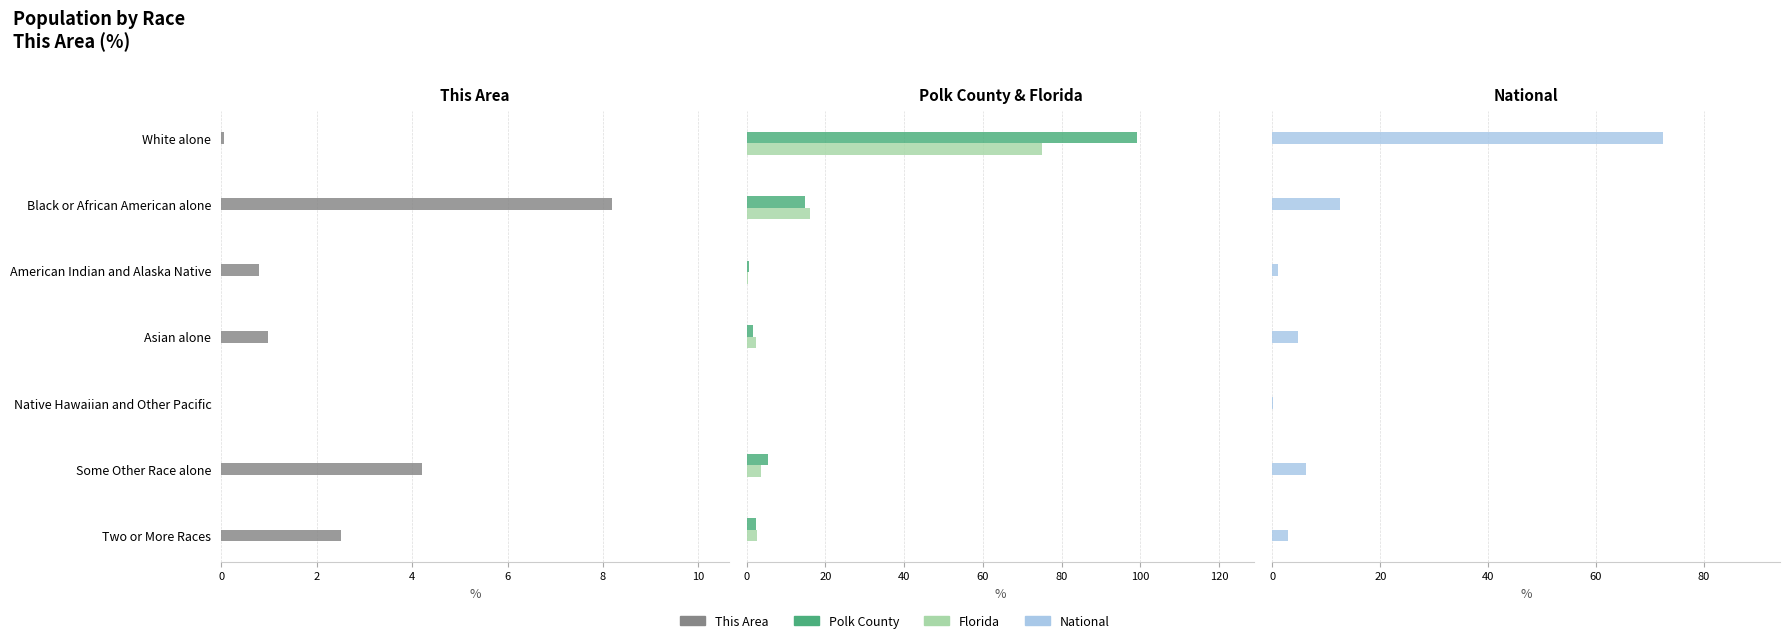

How many bars are there in each group?

4